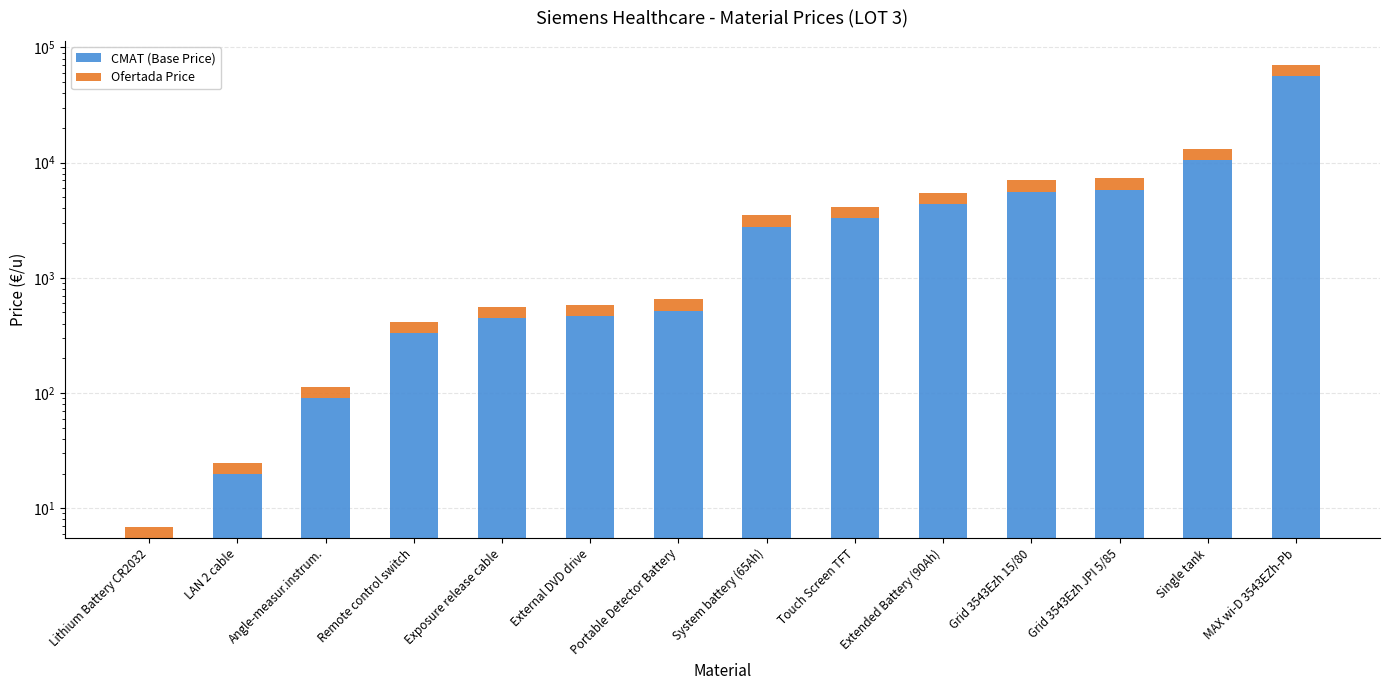

What is the total value across all series at Lithium Battery CR2032?

6.9